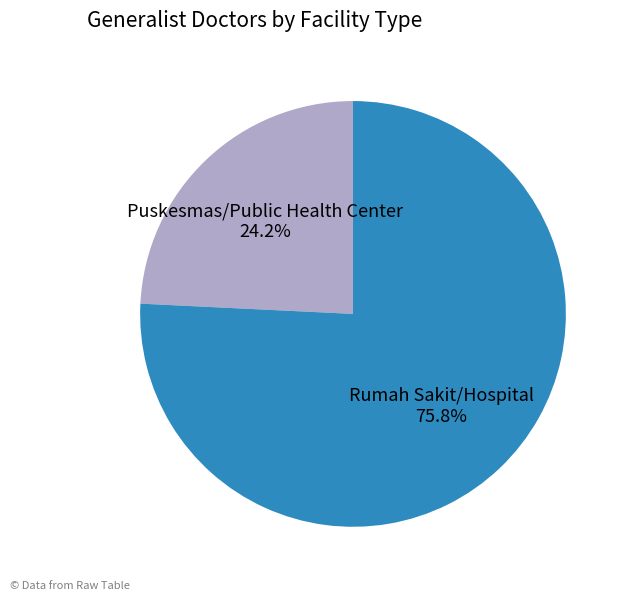

Is Rumah Sakit/Hospital the majority of the pie?

Yes